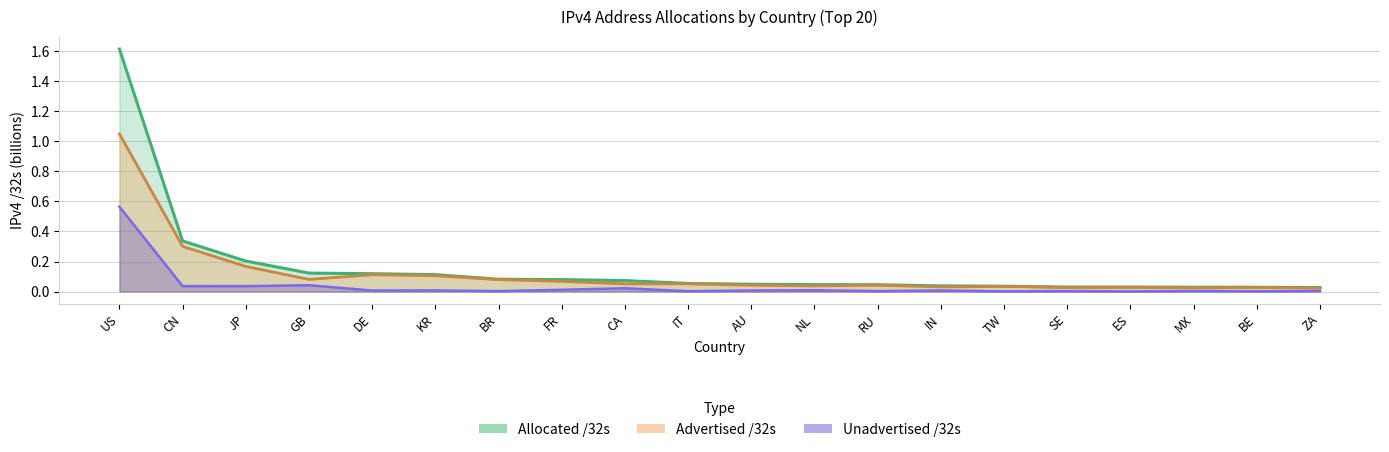

List the series in order of their overall mean, lowest first.

Unadvertised /32s, Advertised /32s, Allocated /32s